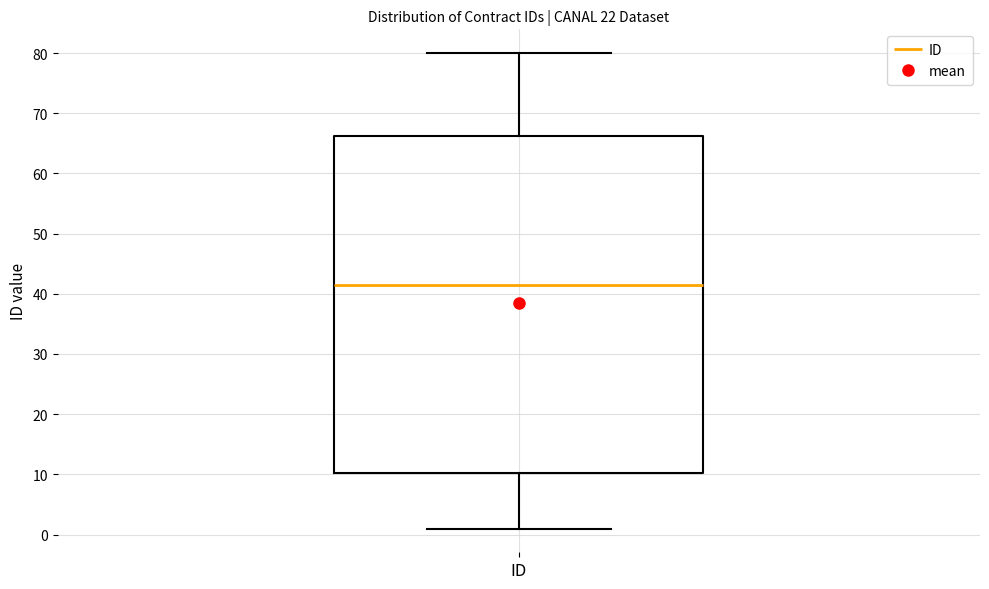

Where is the upper edge of the box for ID on the y-axis? The values are not printed on the chart, so give them approximately, as read against the axis.

66